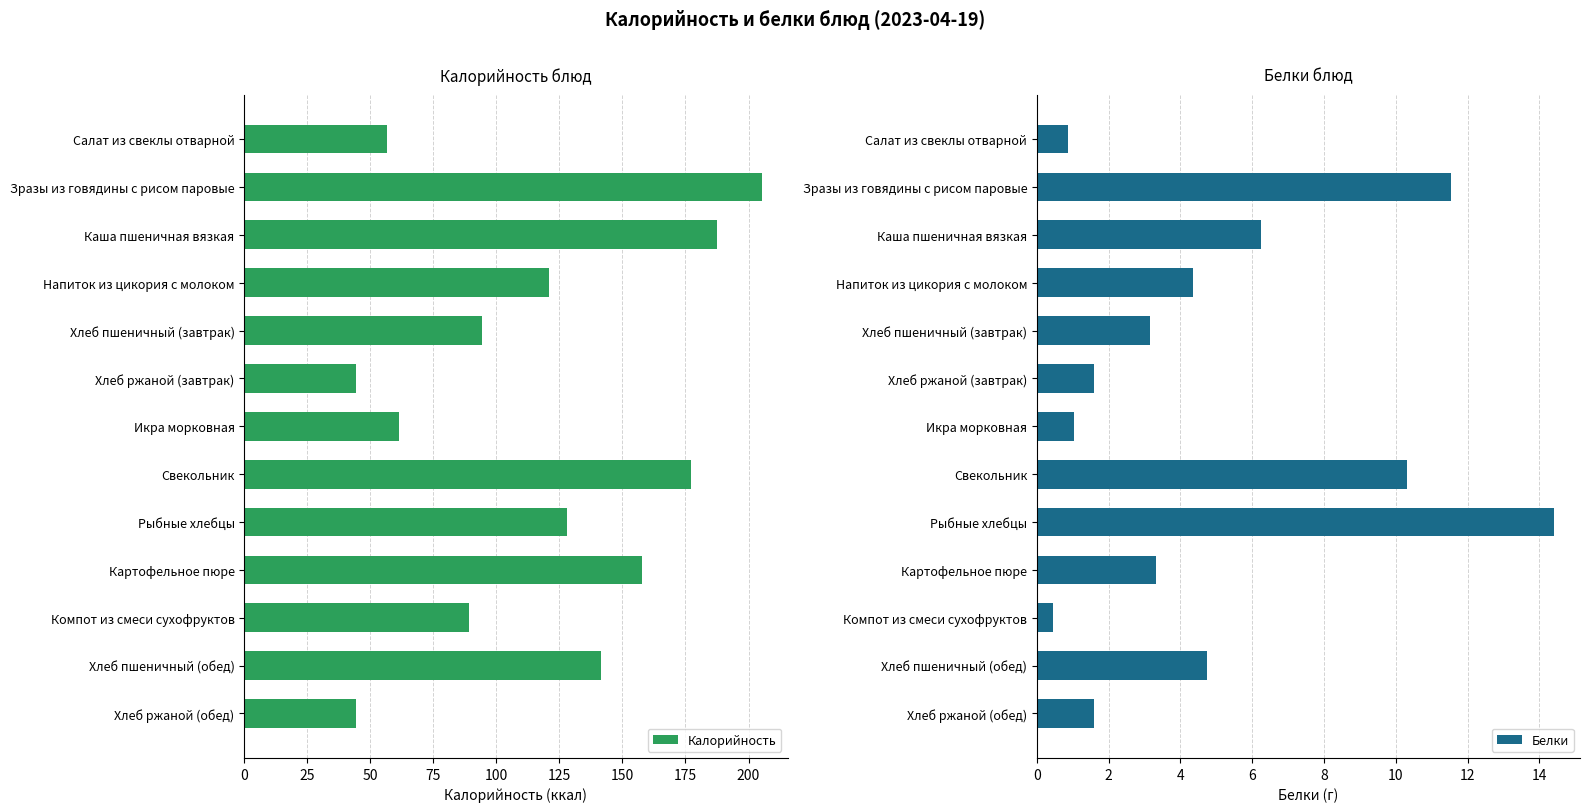

Which category has the highest value in the Белки series?

Рыбные хлебцы